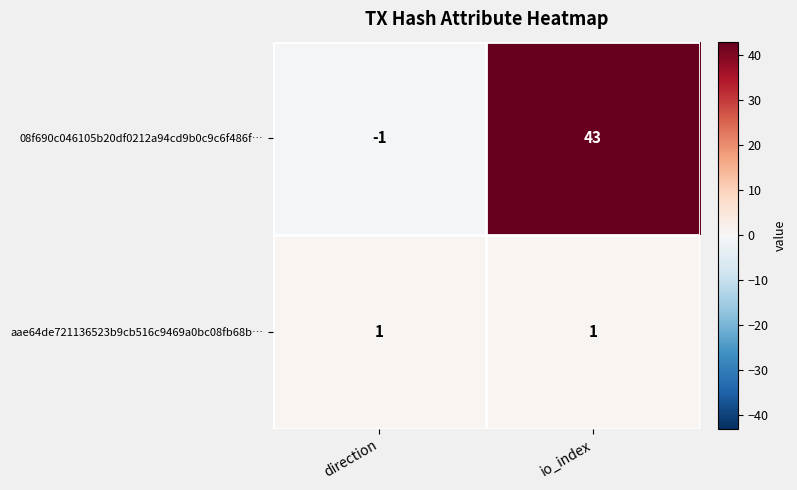

At which label is 08f690c046105b20df0212a94cd9b0c9c6f486f… closest to 21?

direction